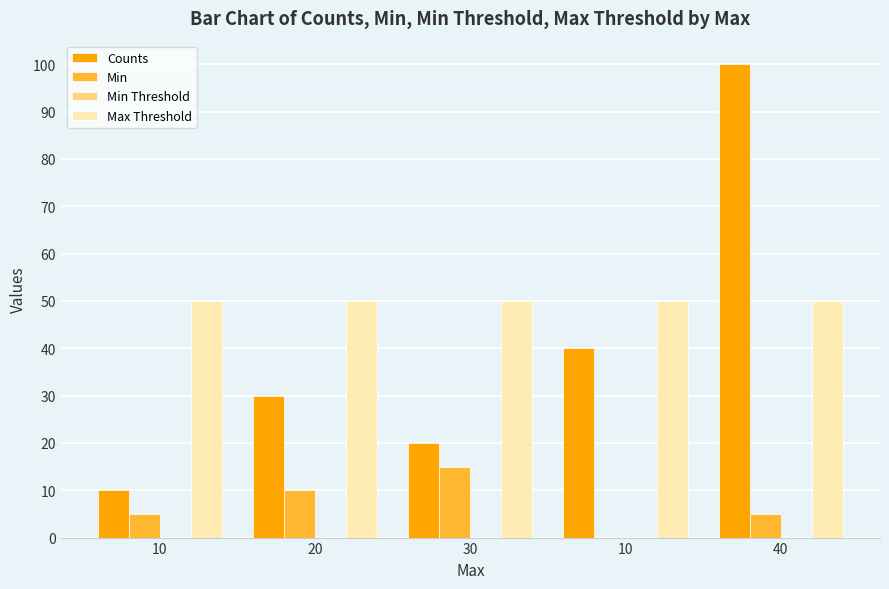

What is the total value across all series at 40?

155